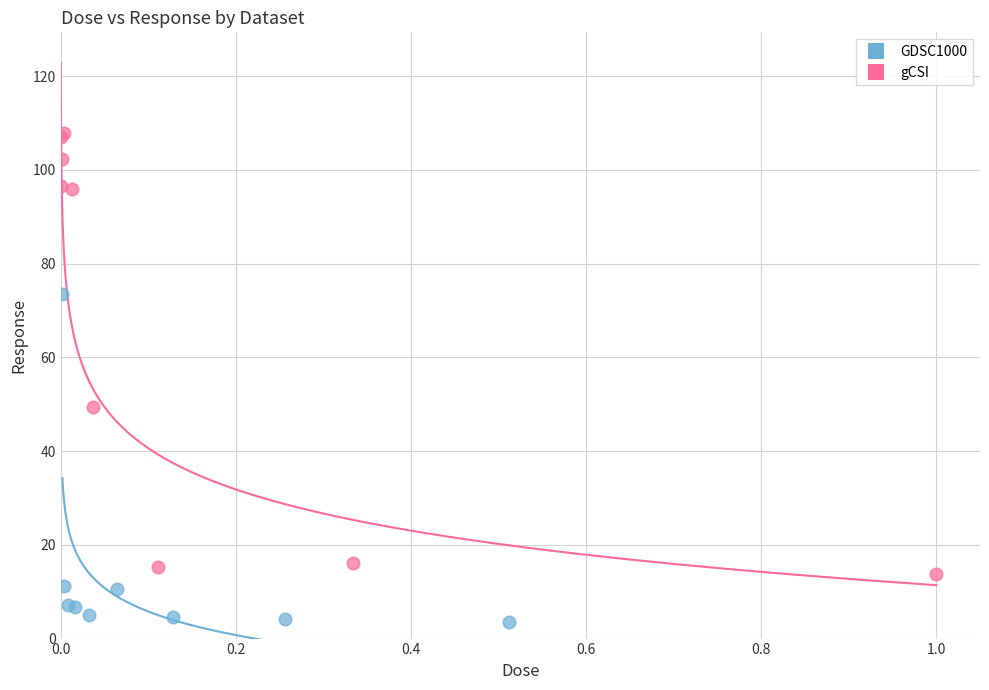

Which series has the largest Y range (max minus min)?

gCSI